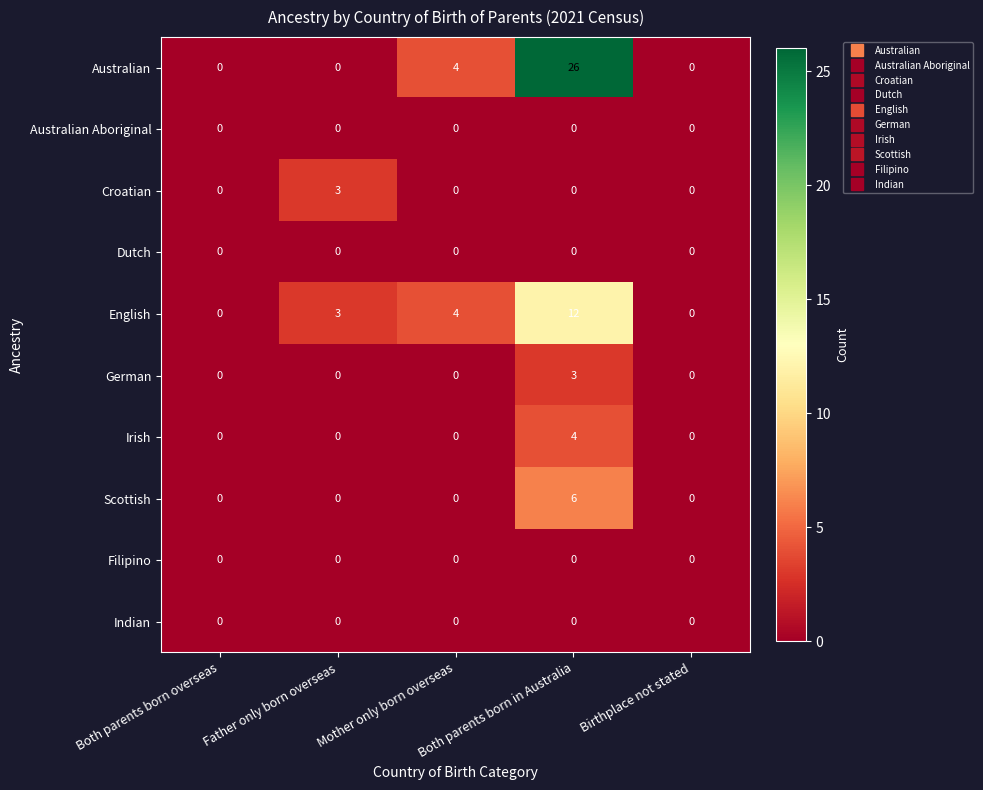

What is the difference between the highest and lowest values at Father only born overseas?

3